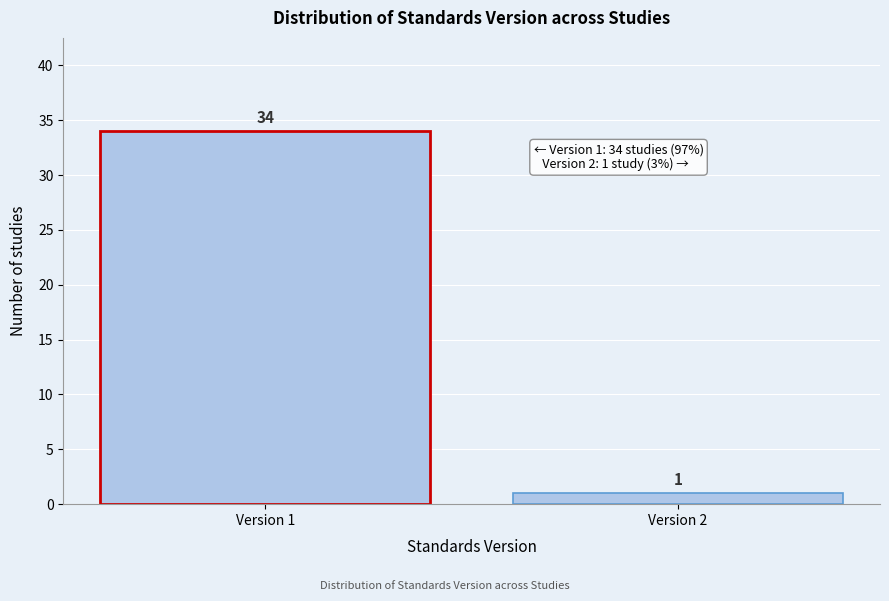

Reading left to right, transcribe all the data shown in this chart.

Version 1=34	Version 2=1